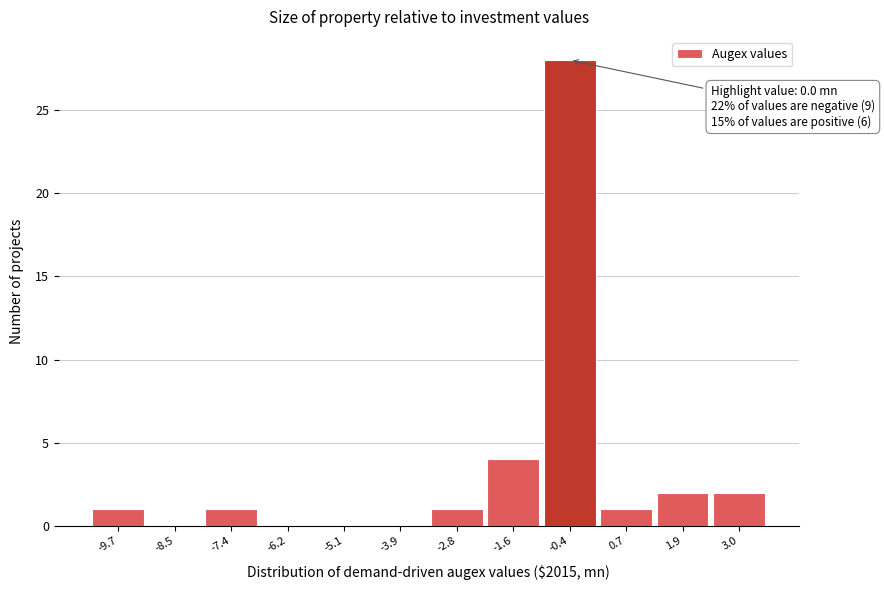

Which range on the x-axis has the tallest bar?

-1.0 to 0.2